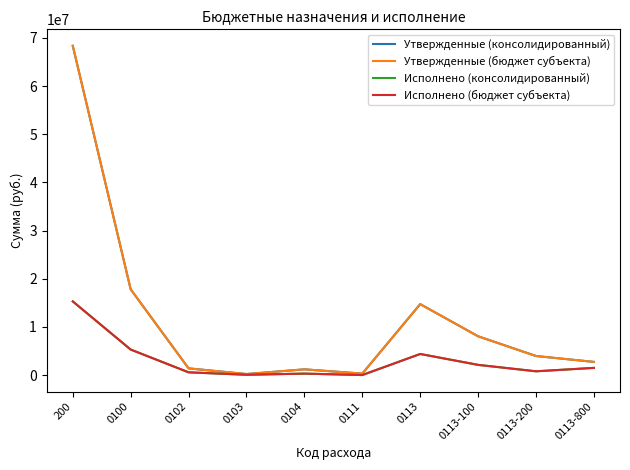

Which series has the widest spread of values?

Утвержденные (консолидированный)